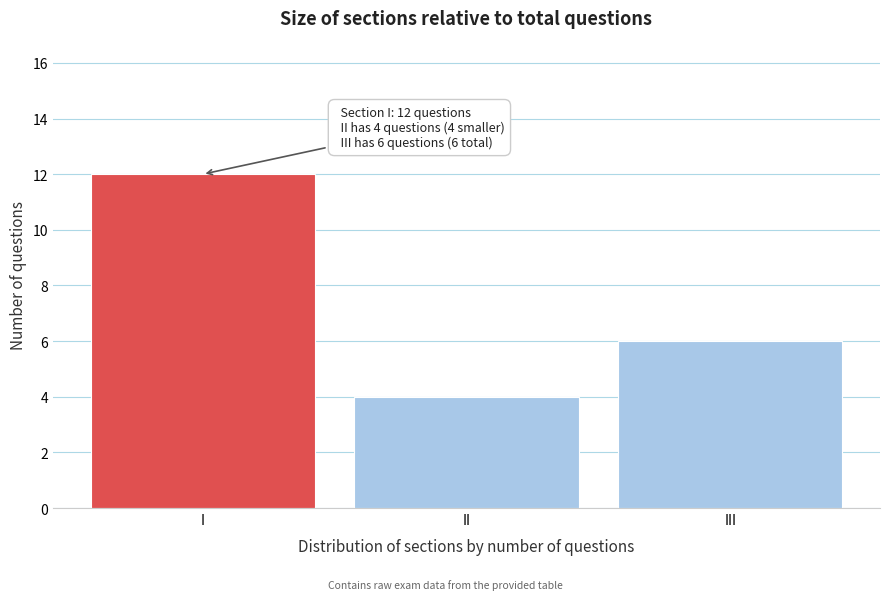

Reading left to right, what are all the values shown in this chart?

12	4	6